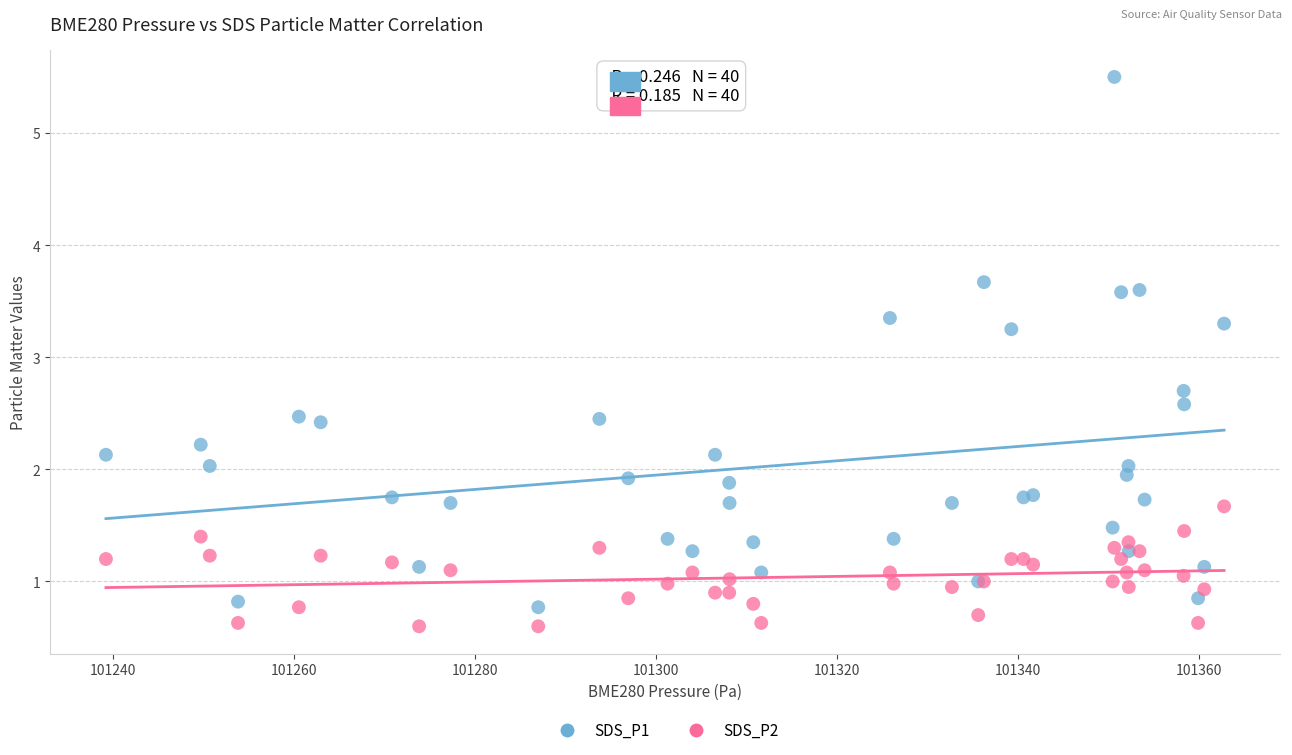

What are all the series names shown in the legend?

SDS_P1, SDS_P2